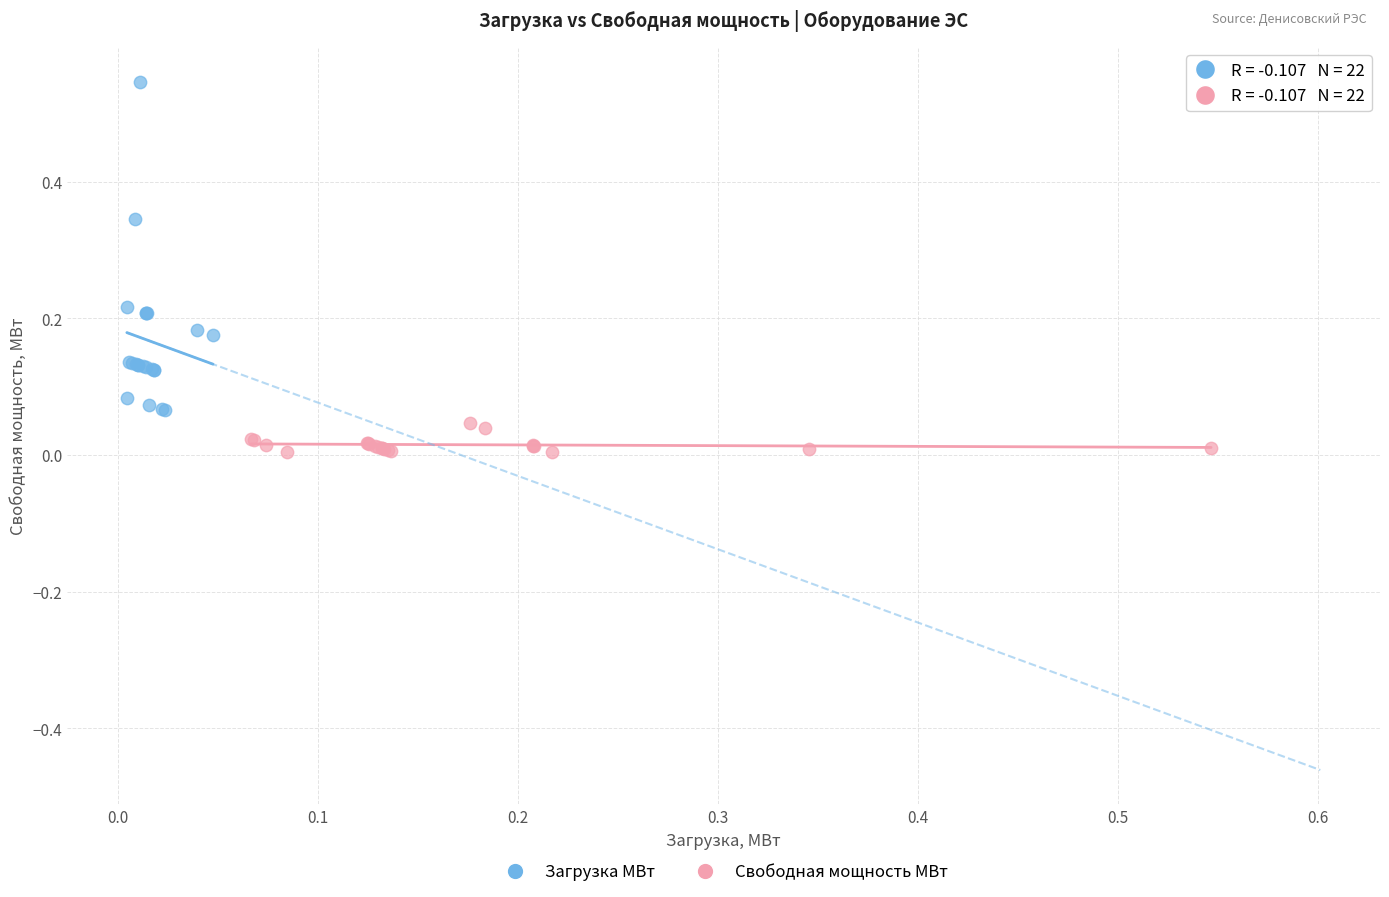

Which series contains the lowest Y value?

Свободная мощность МВт